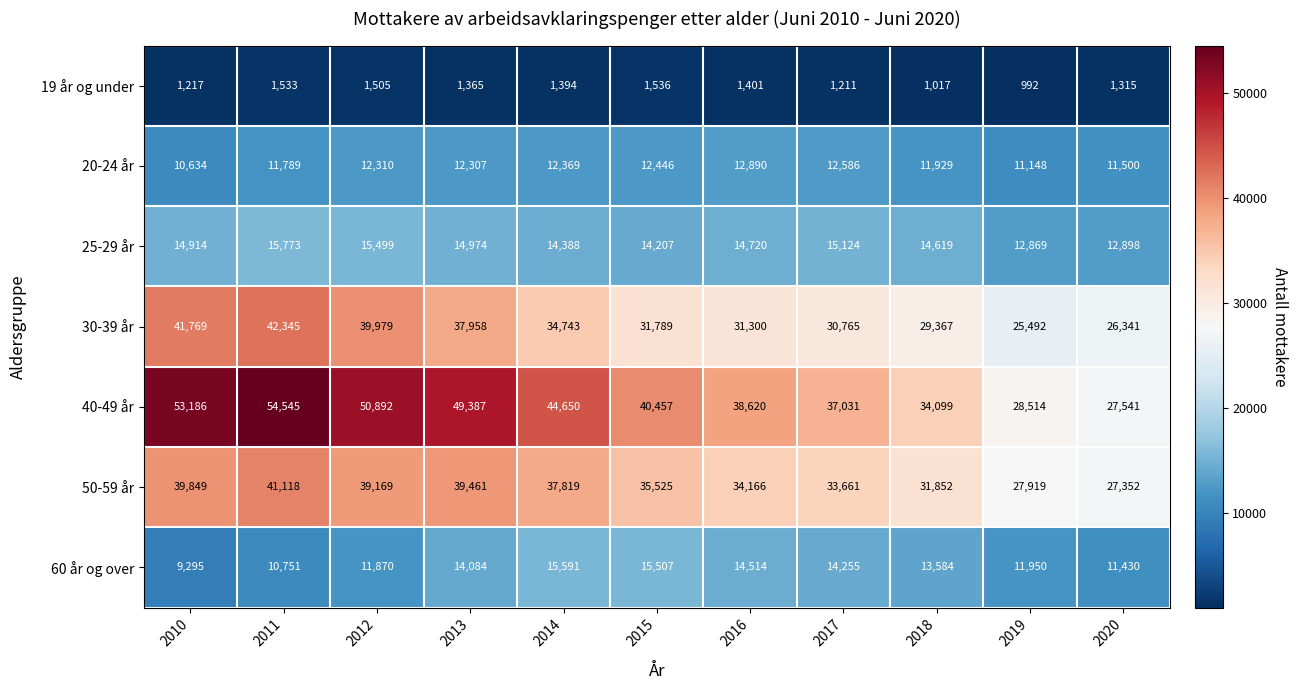

How many values in the 60 år og over series are below 13584?

5